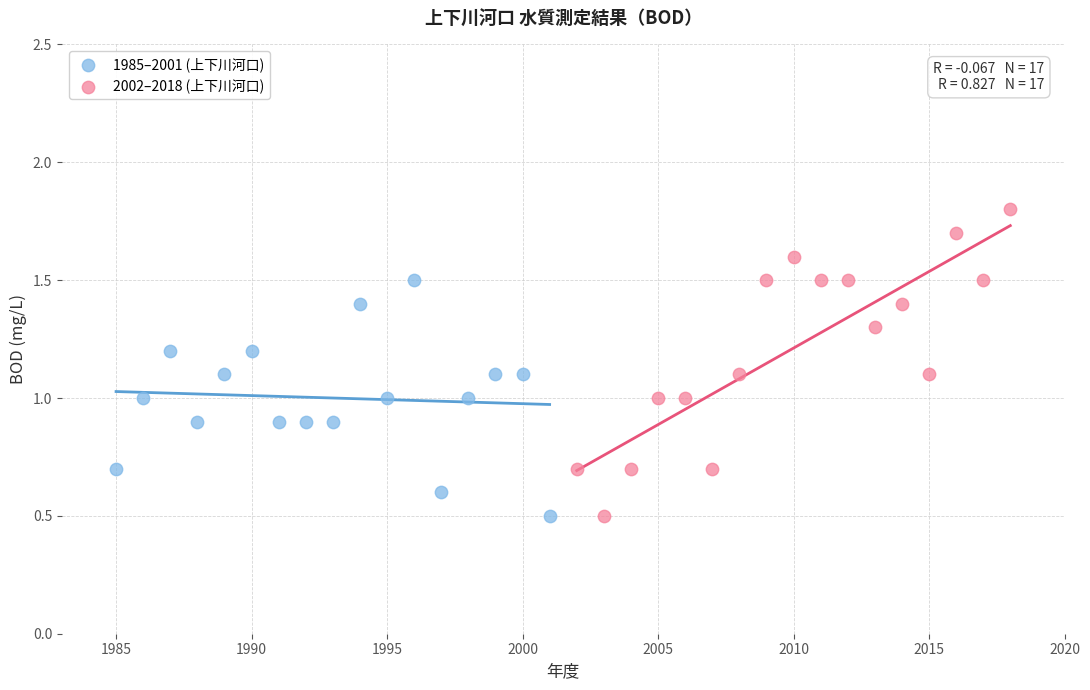

Which series reaches the maximum Y coordinate?

2002–2018 (上下川河口)